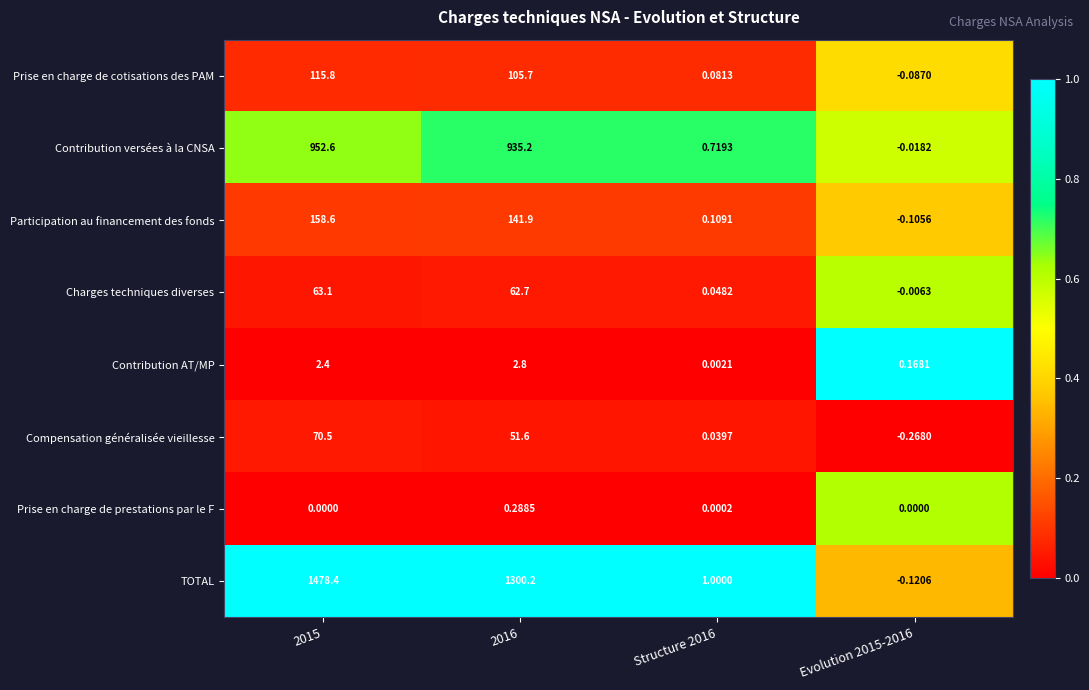

Which series has the largest range (max minus min)?

TOTAL